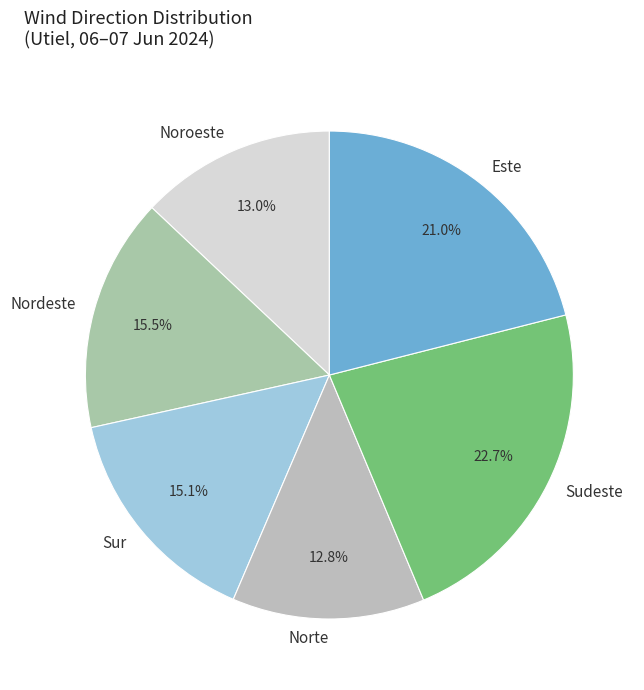

What is the largest slice in the pie chart?

Sudeste